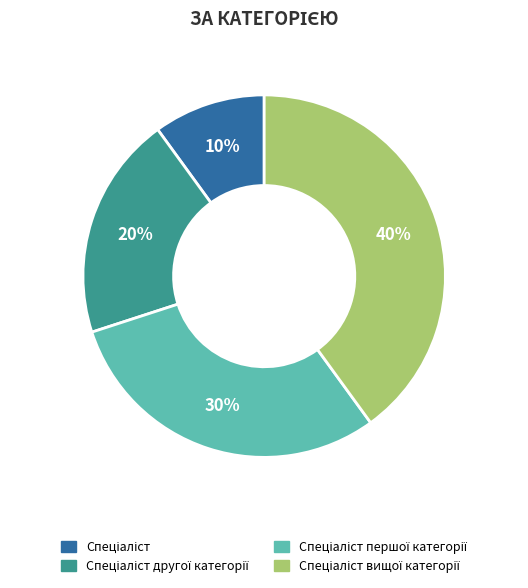

To the nearest percent, what is the average slice percentage?

25%